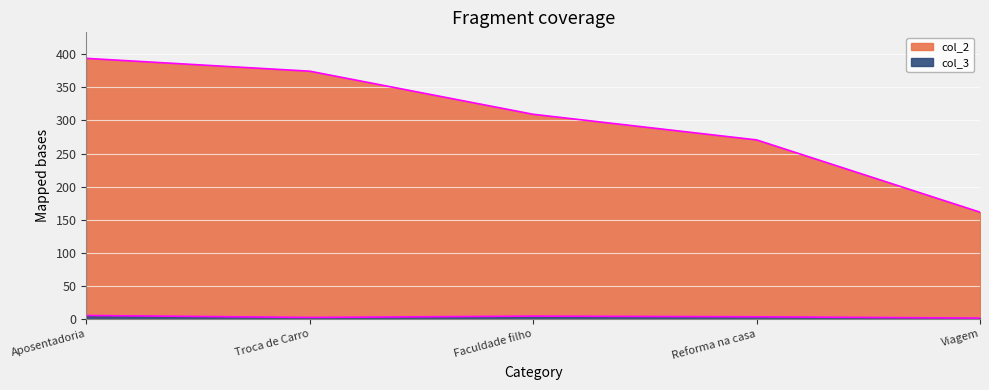

True or false: col_2 and col_3 cross at least once.

False